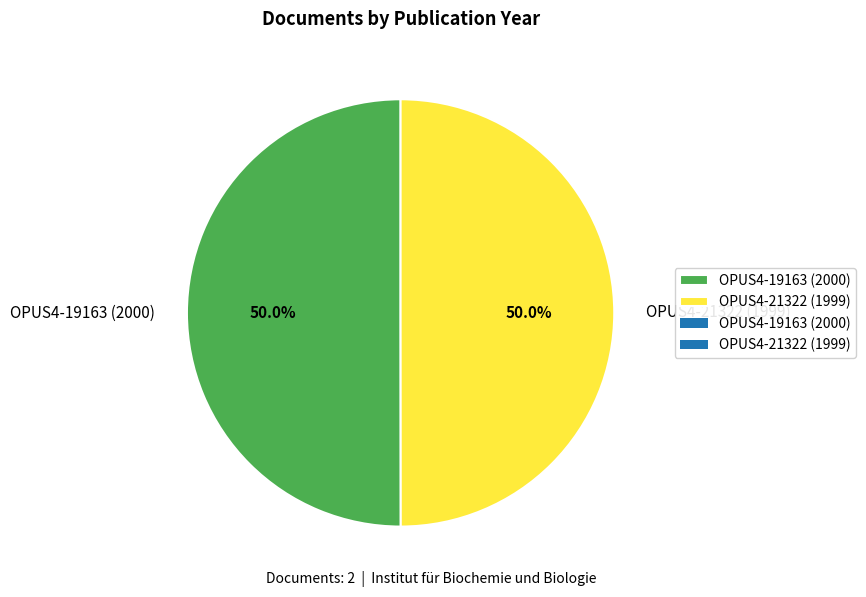

To the nearest percent, what is the average slice percentage?

50%